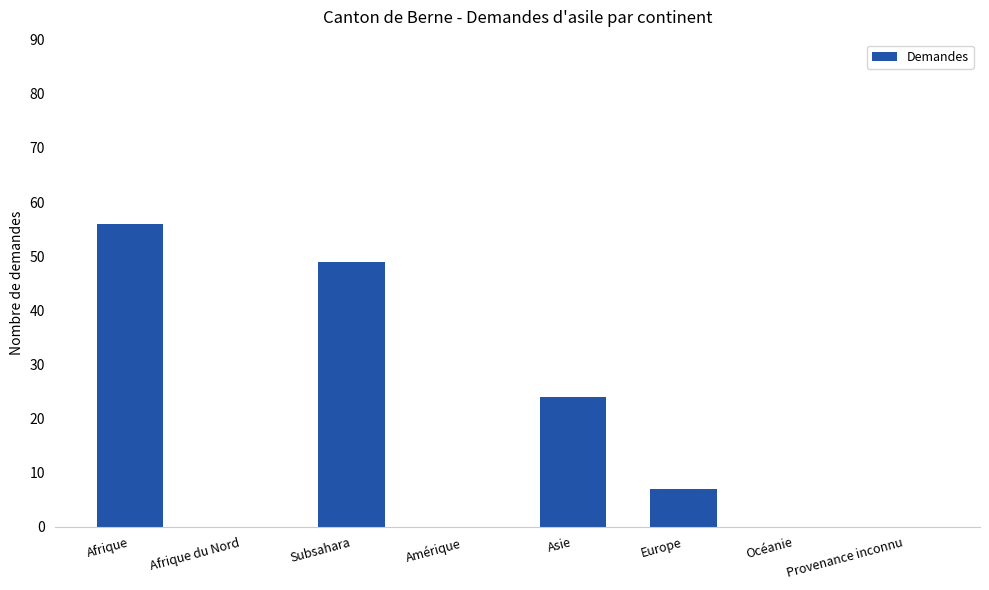

Count the number of categories in the chart.

8